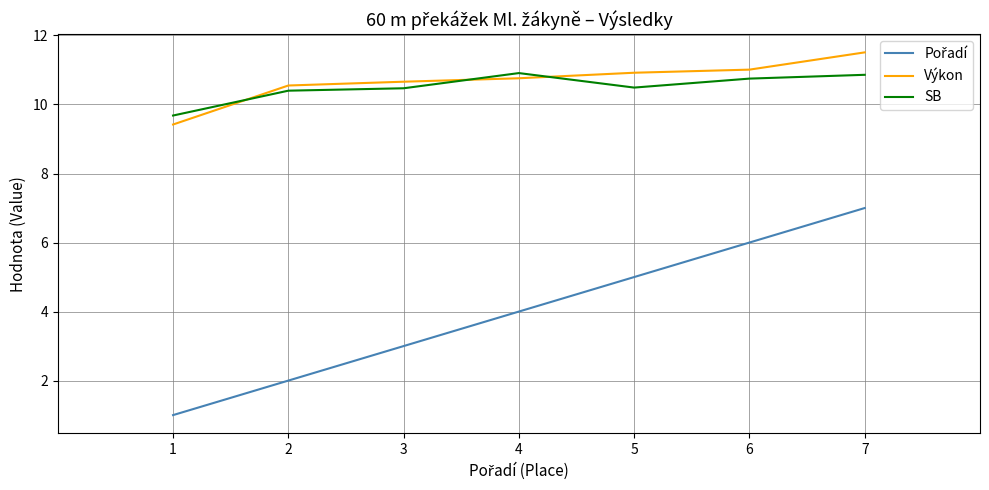

Is it true that Výkon equals 4.5 at 7?

False